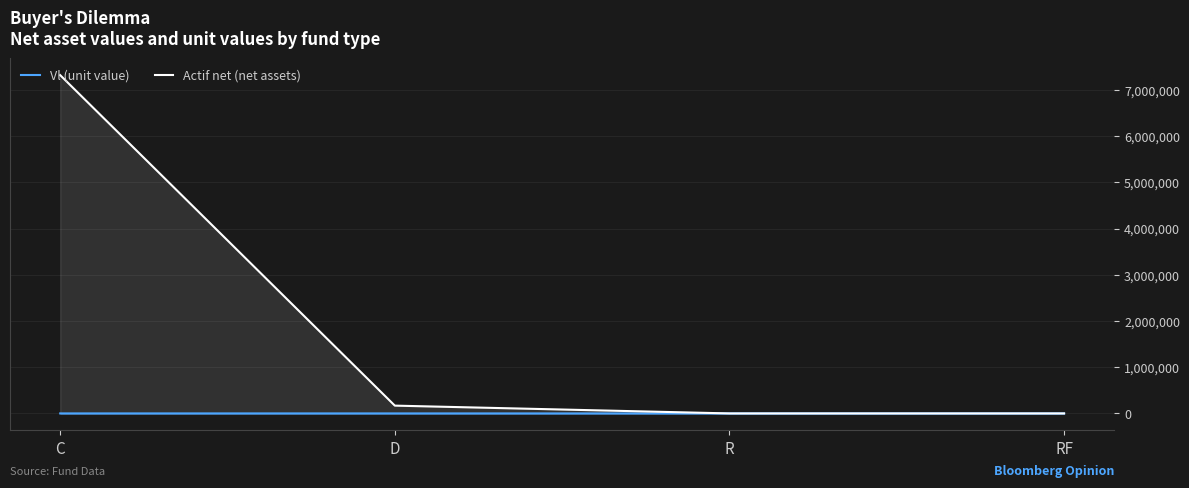

What is the difference between the highest and lowest values at D?

168730.5